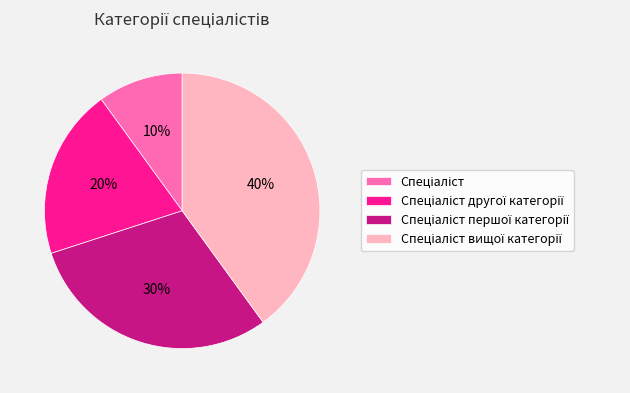

To the nearest percent, what is the average slice percentage?

25%